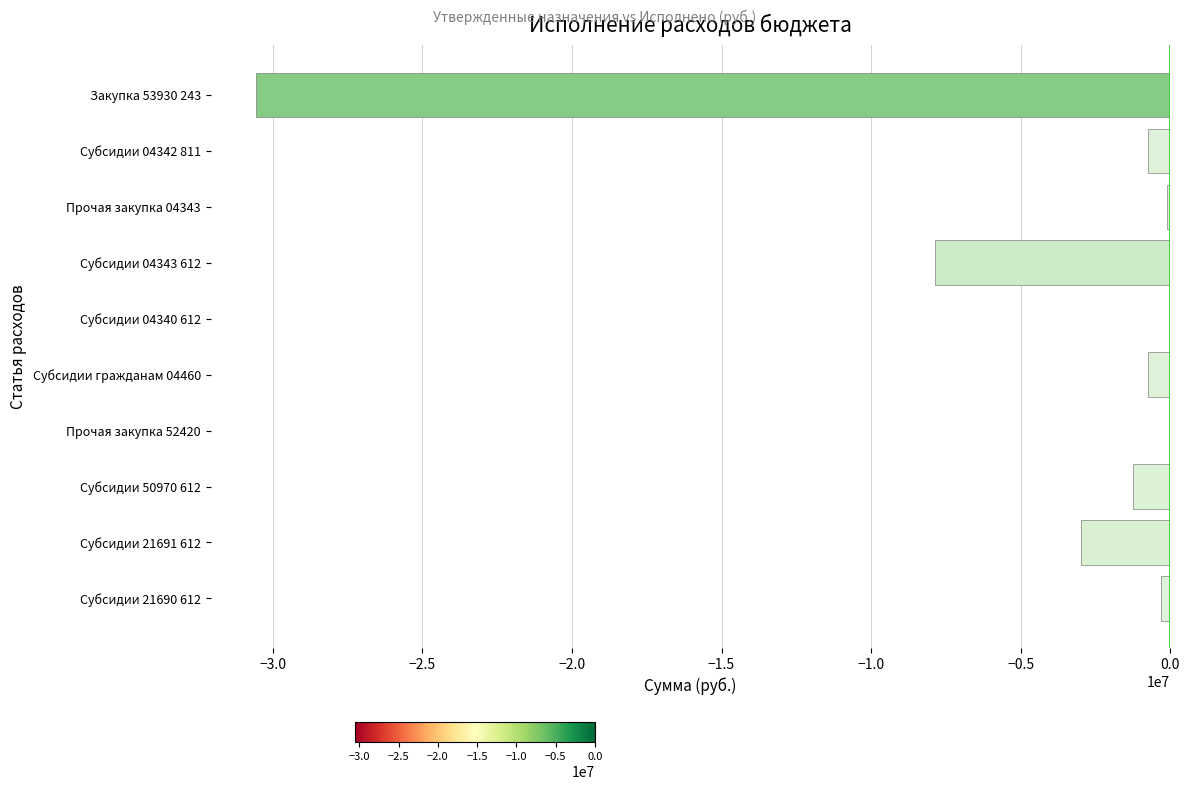

What is the sum of the values at Субсидии гражданам 04460 and Субсидии 21691 612?

-3734700.0